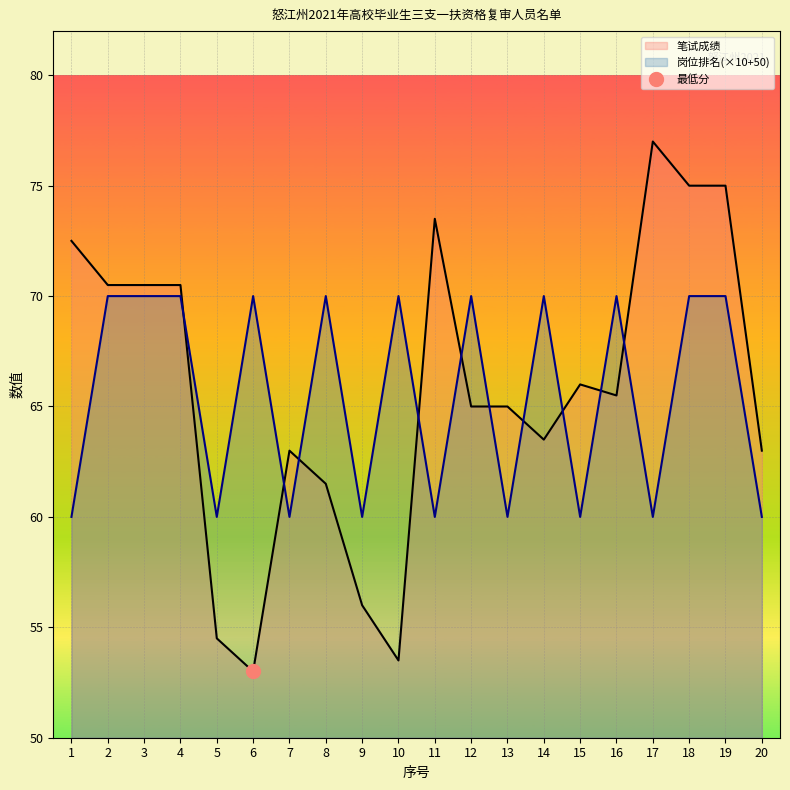

List the series in order of their peak value, highest first.

笔试成绩, 岗位排名